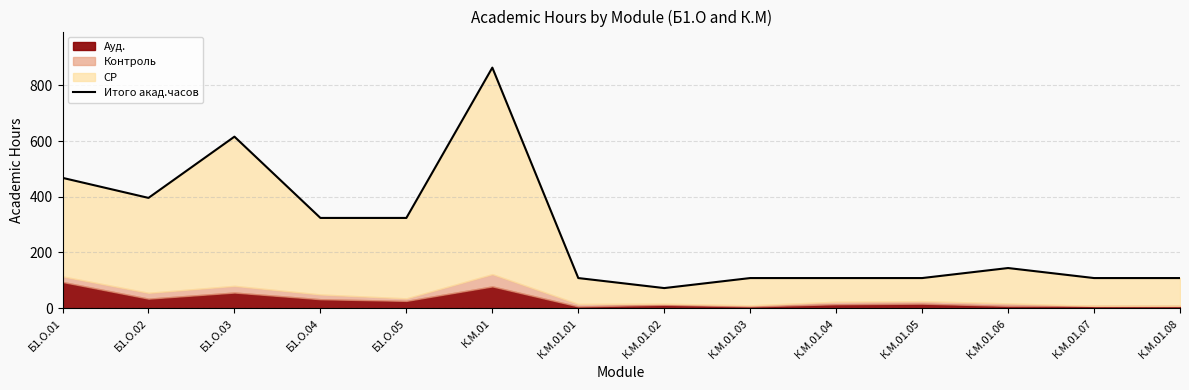

Read the value at Б1.О.02, to the nearest 100.

400